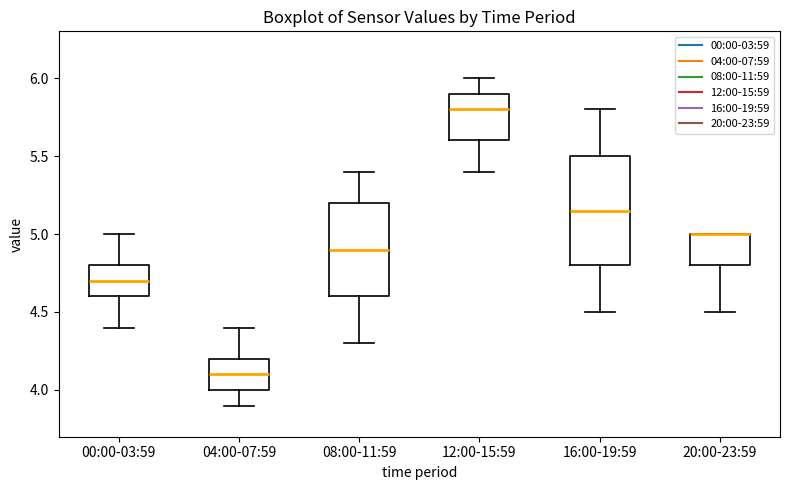

Reading left to right, transcribe this box plot: for each box, give where its median line is, the range the box spans, and where its two whiskers end, as read against the y-axis. The values are not printed on the chart, so give them approximately, as read against the axis.

00:00-03:59: median 4.70, box 4.60 to 4.80, whiskers 4.40 to 5.00
04:00-07:59: median 4.10, box 4.00 to 4.20, whiskers 3.90 to 4.40
08:00-11:59: median 4.90, box 4.60 to 5.20, whiskers 4.30 to 5.40
12:00-15:59: median 5.80, box 5.60 to 5.90, whiskers 5.40 to 6.00
16:00-19:59: median 5.15, box 4.80 to 5.50, whiskers 4.50 to 5.80
20:00-23:59: median 5.00 (drawn on the box's upper edge), box 4.80 to 5.00, whiskers 4.50 to 5.00